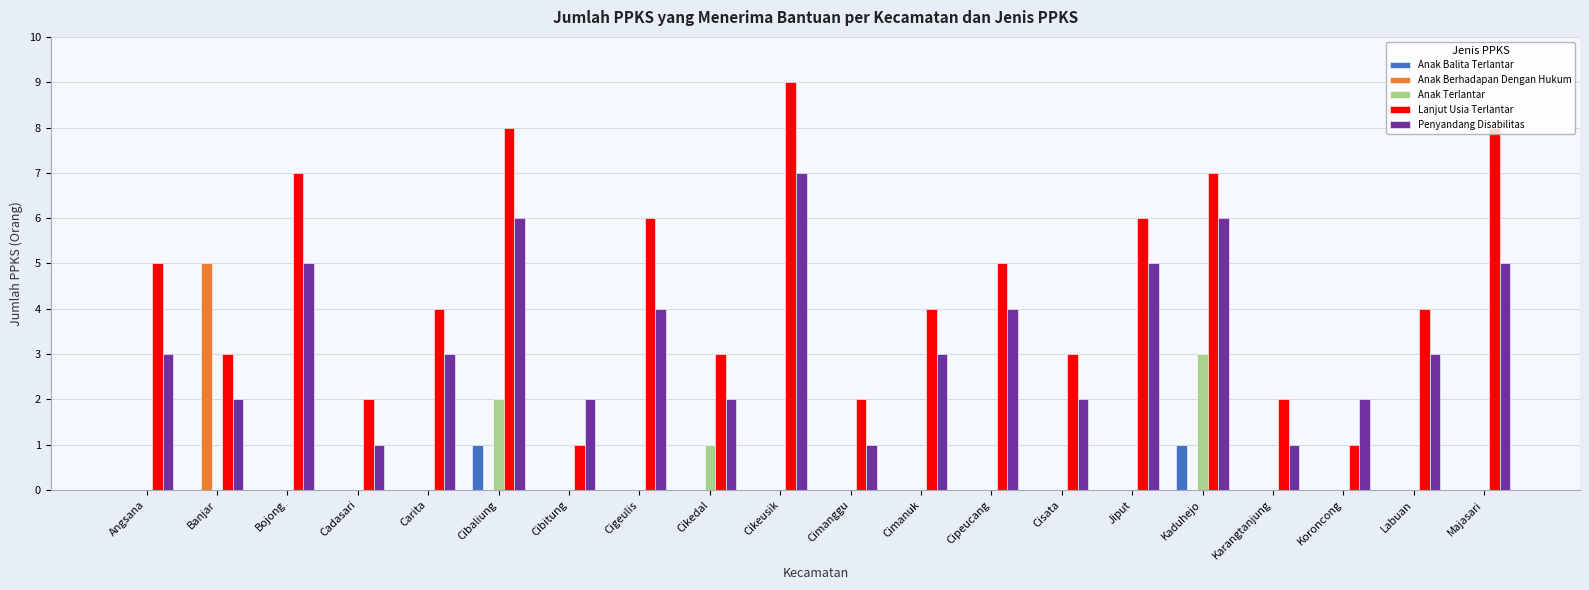

How many distinct data groups are displayed?

5